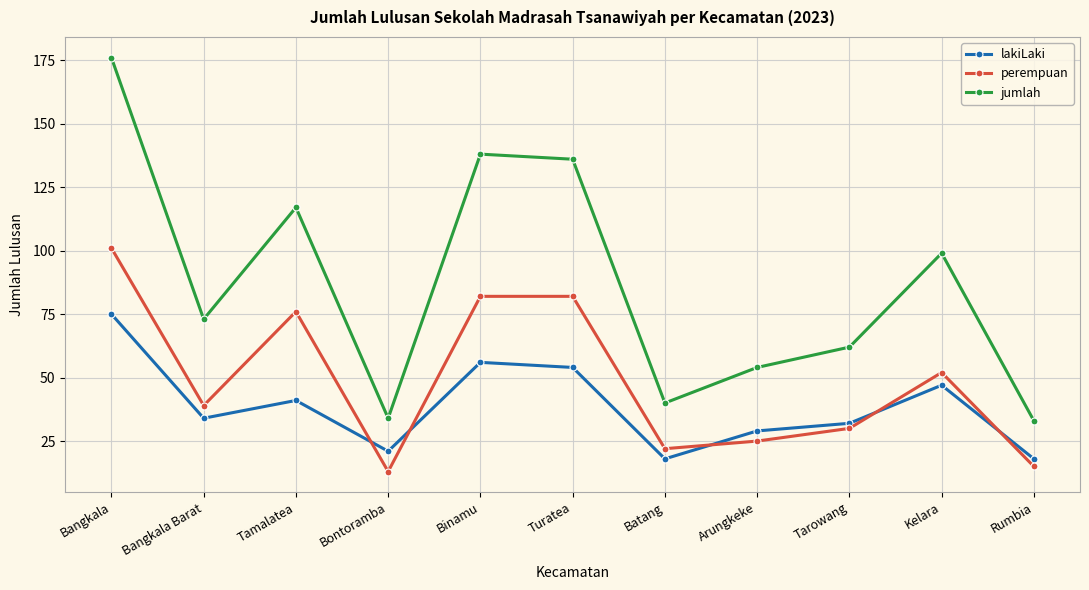

Which category has the lowest value across all series?

Bontoramba